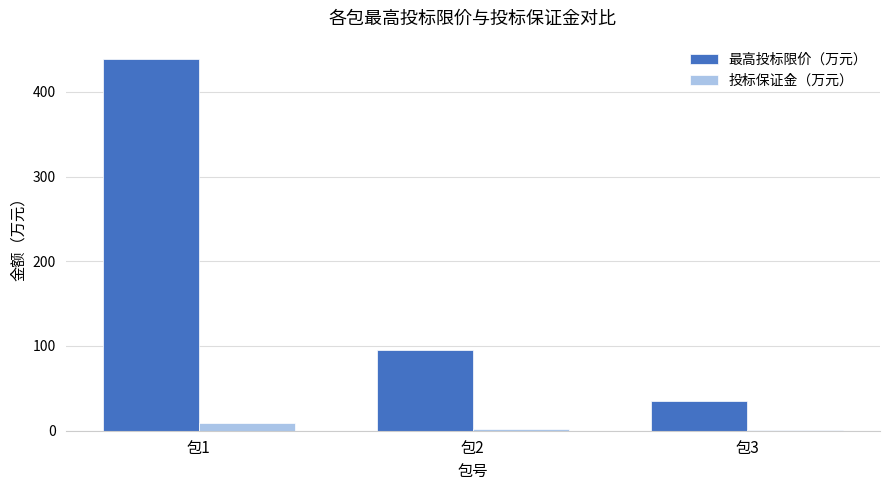

How many groups of bars are there?

3